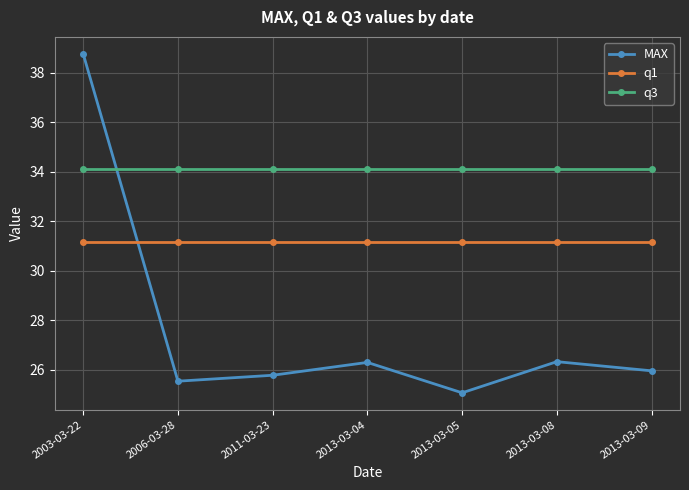

Is it true that q1 equals 31.2 at 2006-03-28?

True